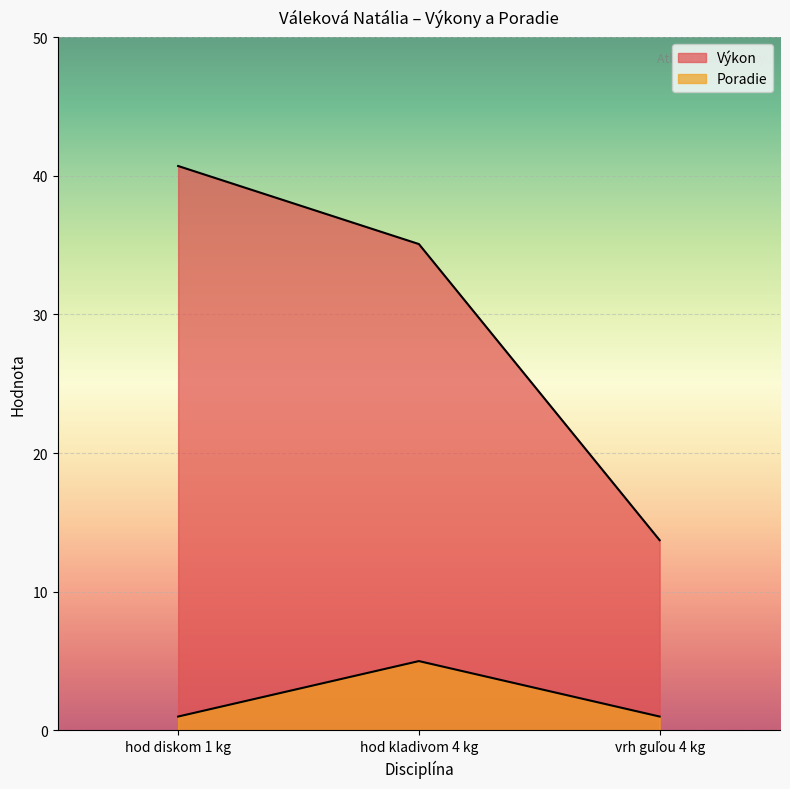

Is the value of Poradie at vrh guľou 4 kg greater than the value of Výkon at hod diskom 1 kg?

No